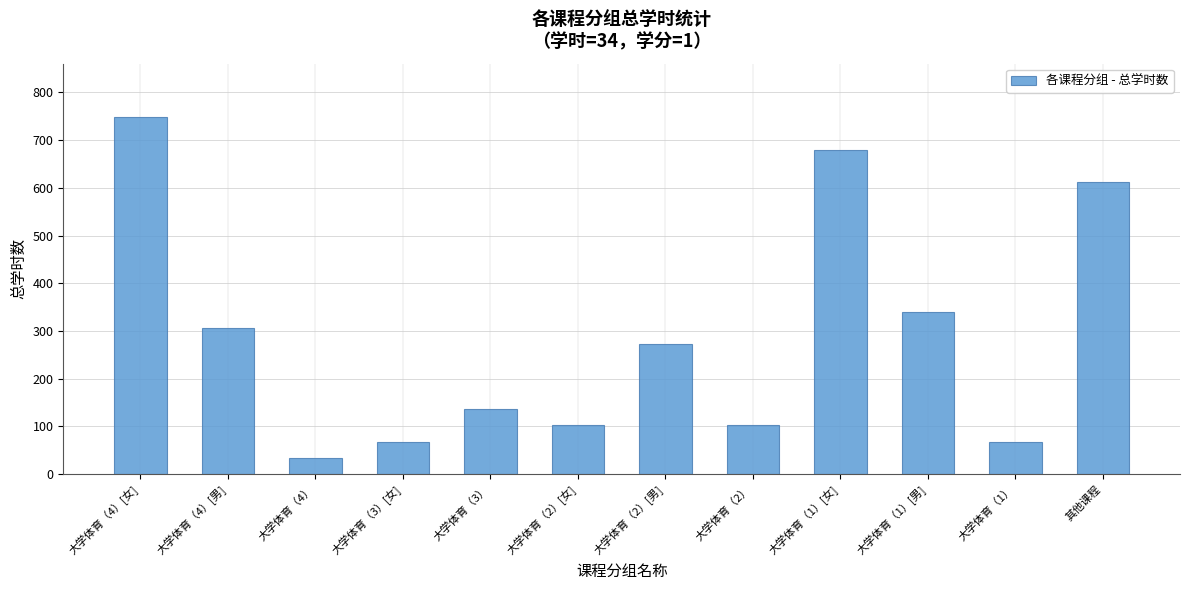

What is the label of the 2nd bar from the right?

大学体育（1）